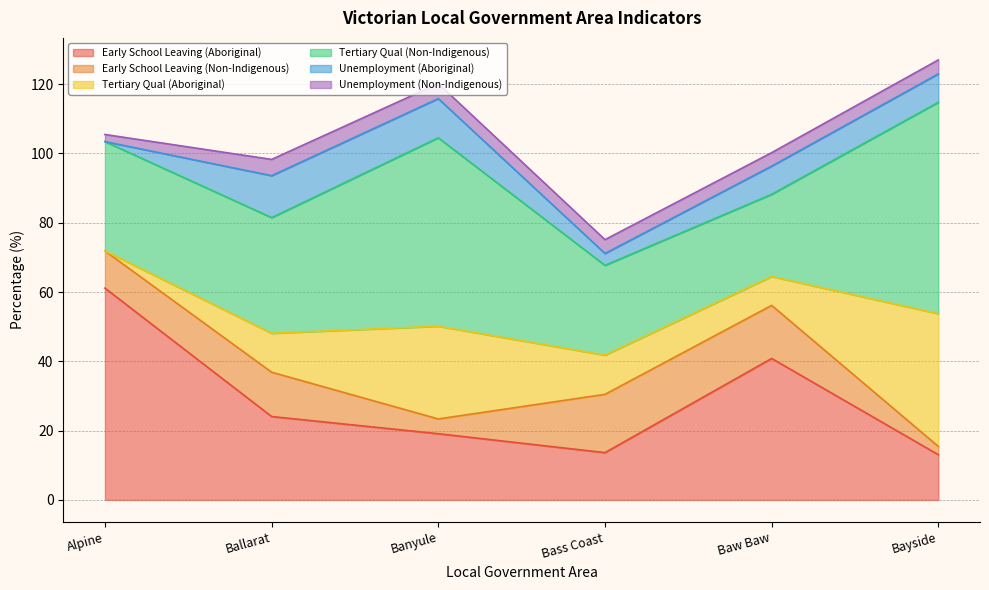

Is it true that Tertiary Qual (Non-Indigenous) equals 21.5 at Alpine?

False